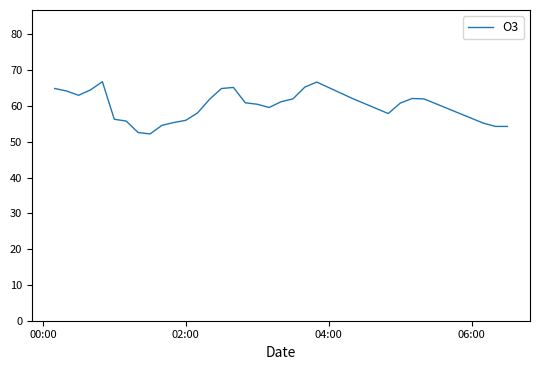

Is this an area chart (filled region under the line)?

No